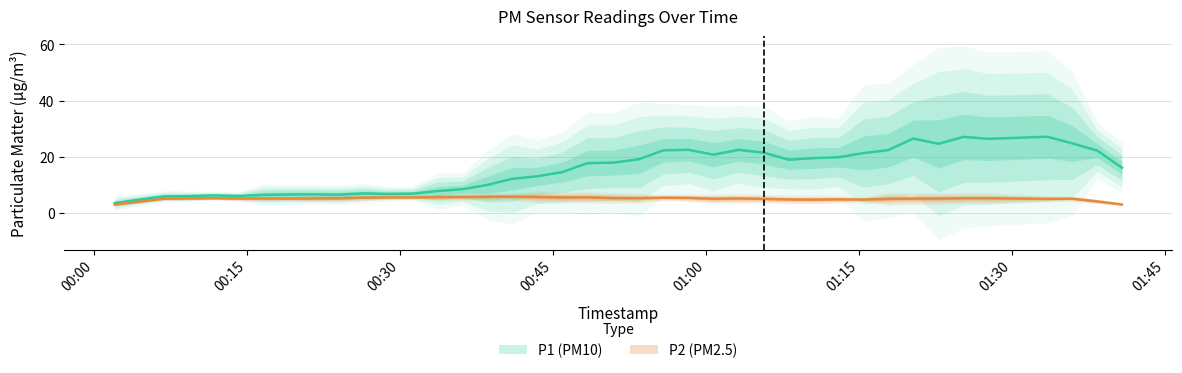

Rank the categories by P2 value from highest to lowest.

15, 33, 17, 18, 21, 12, 16, 10, 23, 24, 36, 13, 5, 11, 27, 20, 4, 14, 2, 9, 6, 8, 32, 37, 39, 0, 3, 25, 22, 38, 1, 28, 31, 34, 35, 7, 30, 19, 29, 26